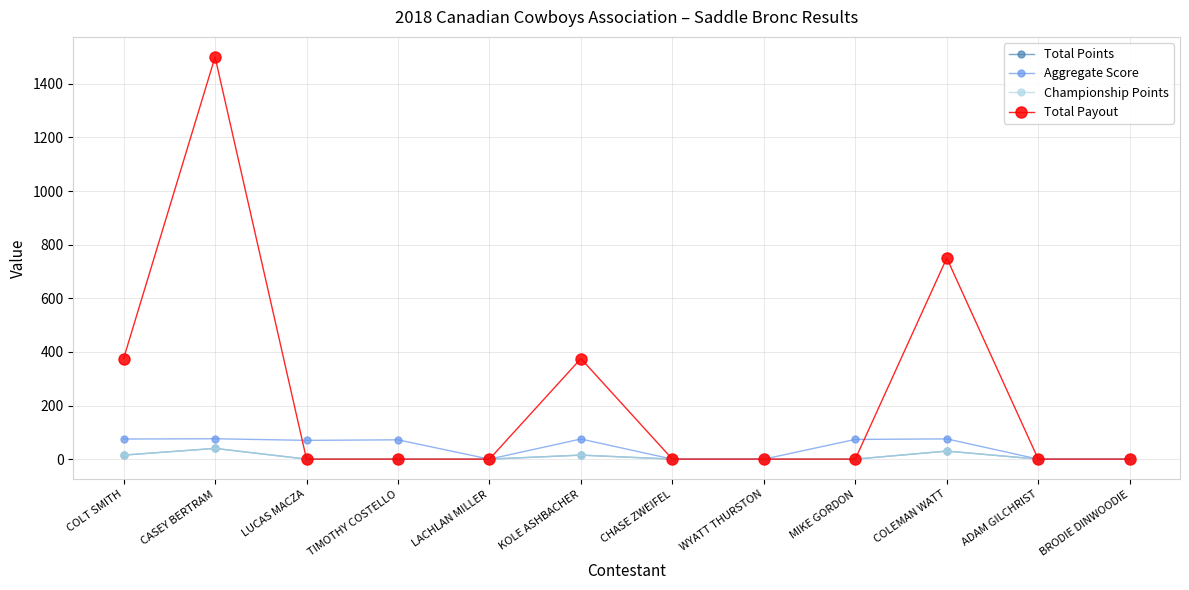

Which series has the largest total across all categories?

Total Payout